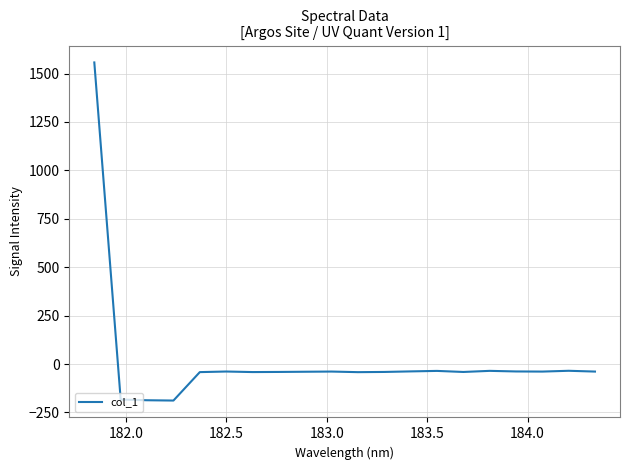

What is the smallest value displayed?

-188.6